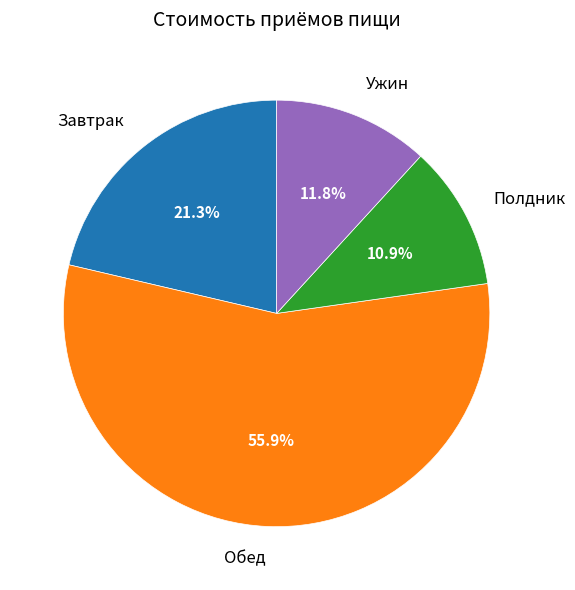

Count the number of slices in the pie.

4